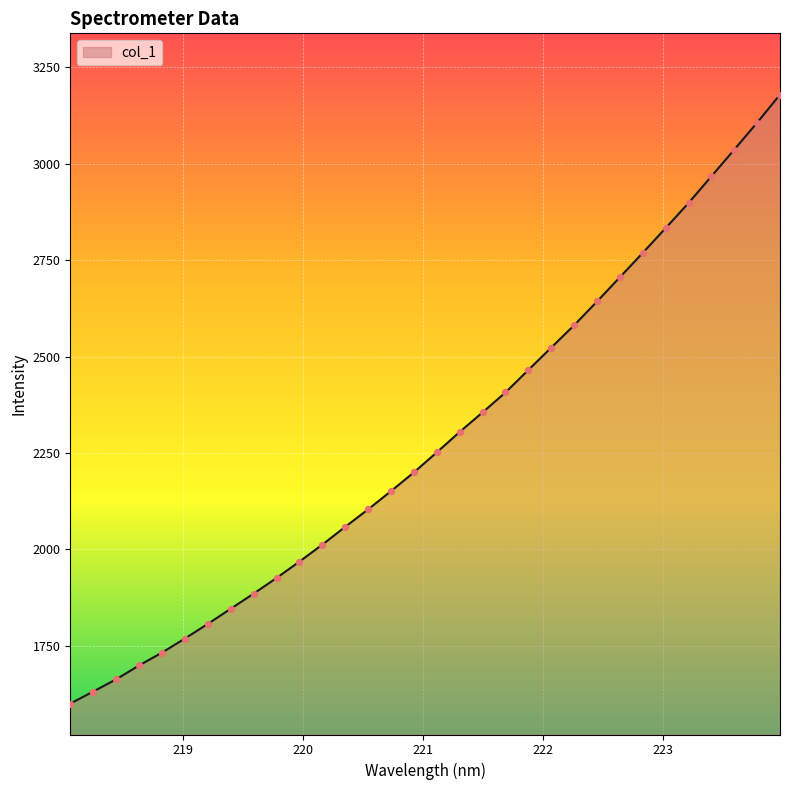

What is the greatest value displayed?

3178.8